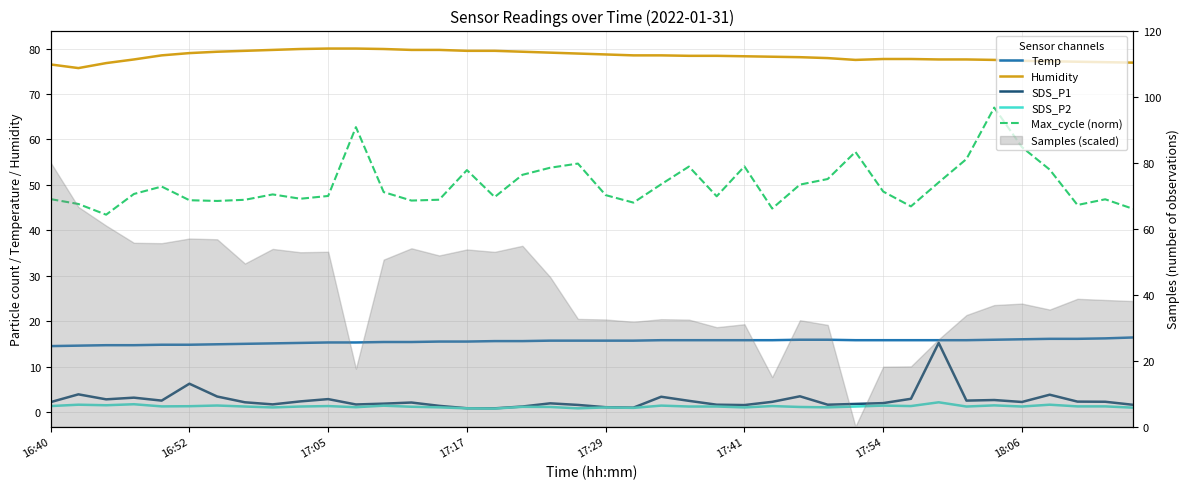

Rank the series by their maximum value, from highest to lowest.

Humidity, Max_cycle (norm), Temp, SDS_P1, SDS_P2